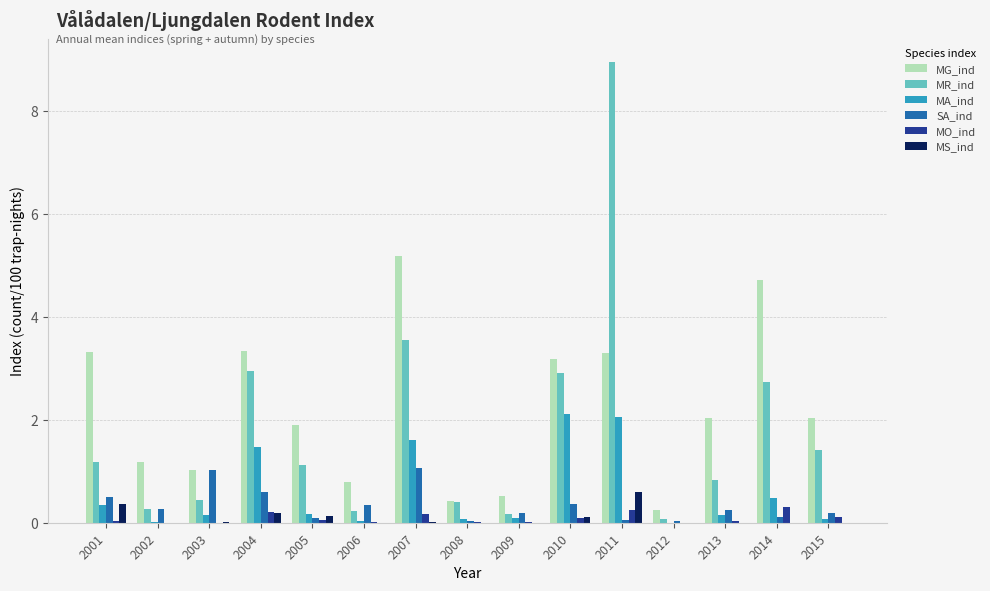

What is the sum of all SA_ind values?

5.1